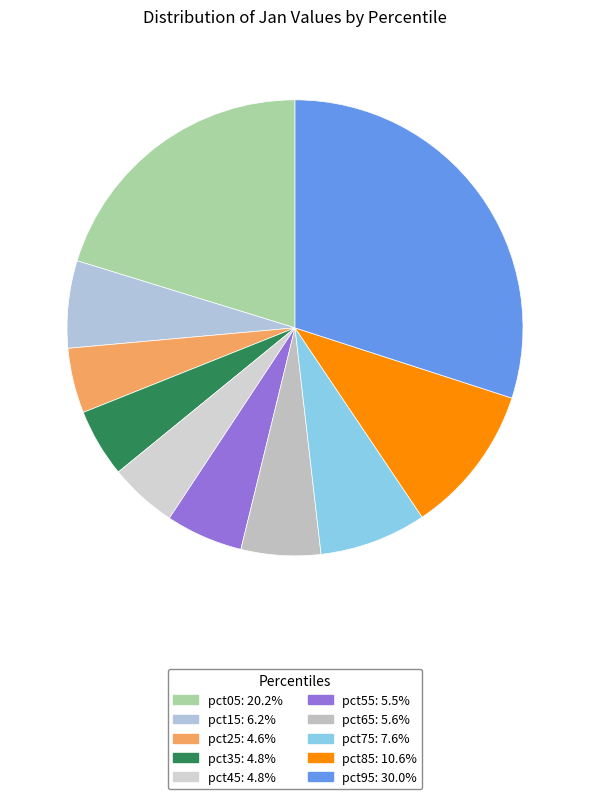

To the nearest percent, what portion does pct35 represent?

5%